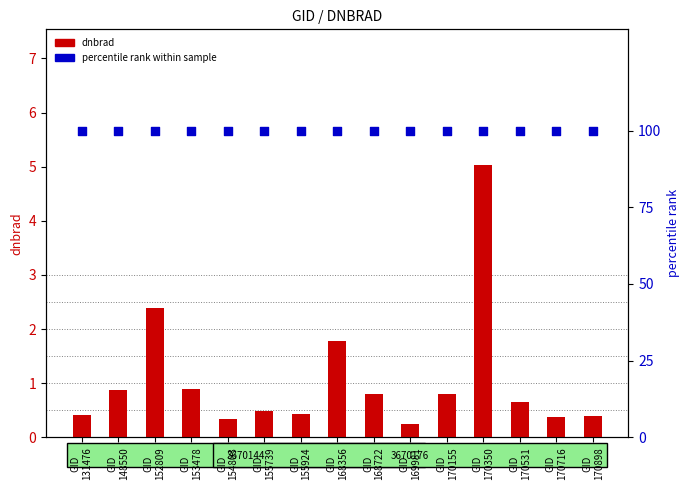

Which series has the largest total across all categories?

percentile rank within sample